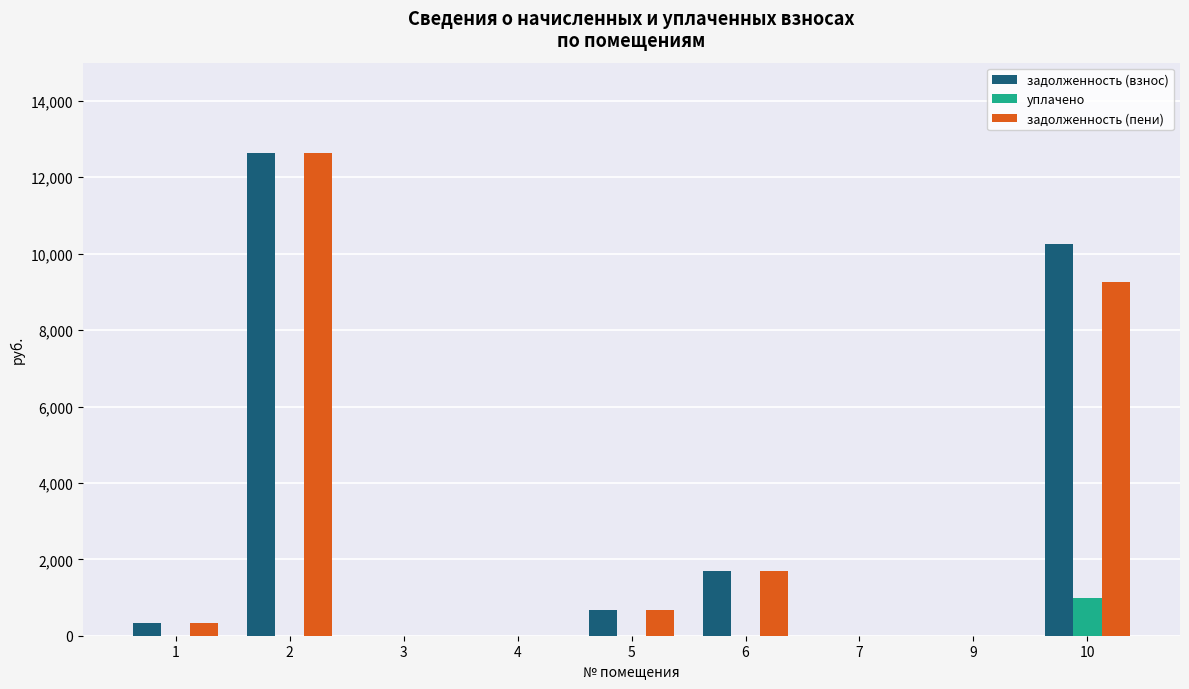

What are all the series names shown in the legend?

задолженность (взнос), уплачено, задолженность (пени)